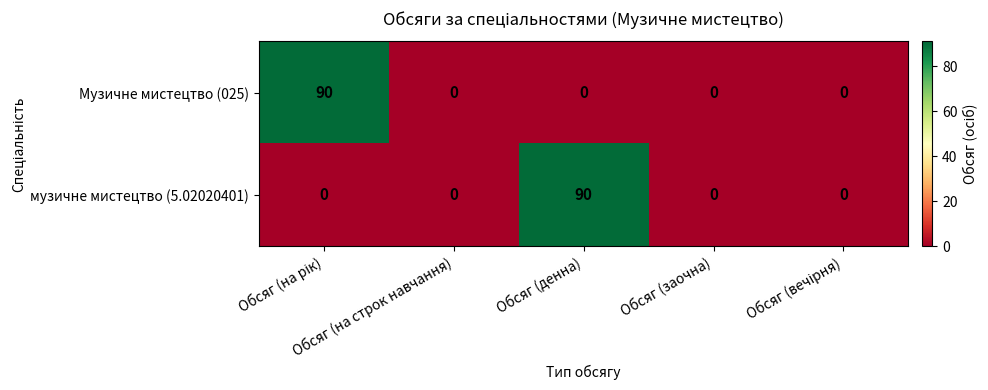

What is the difference between the maximum and minimum values in the музичне мистецтво (5.02020401) series?

90